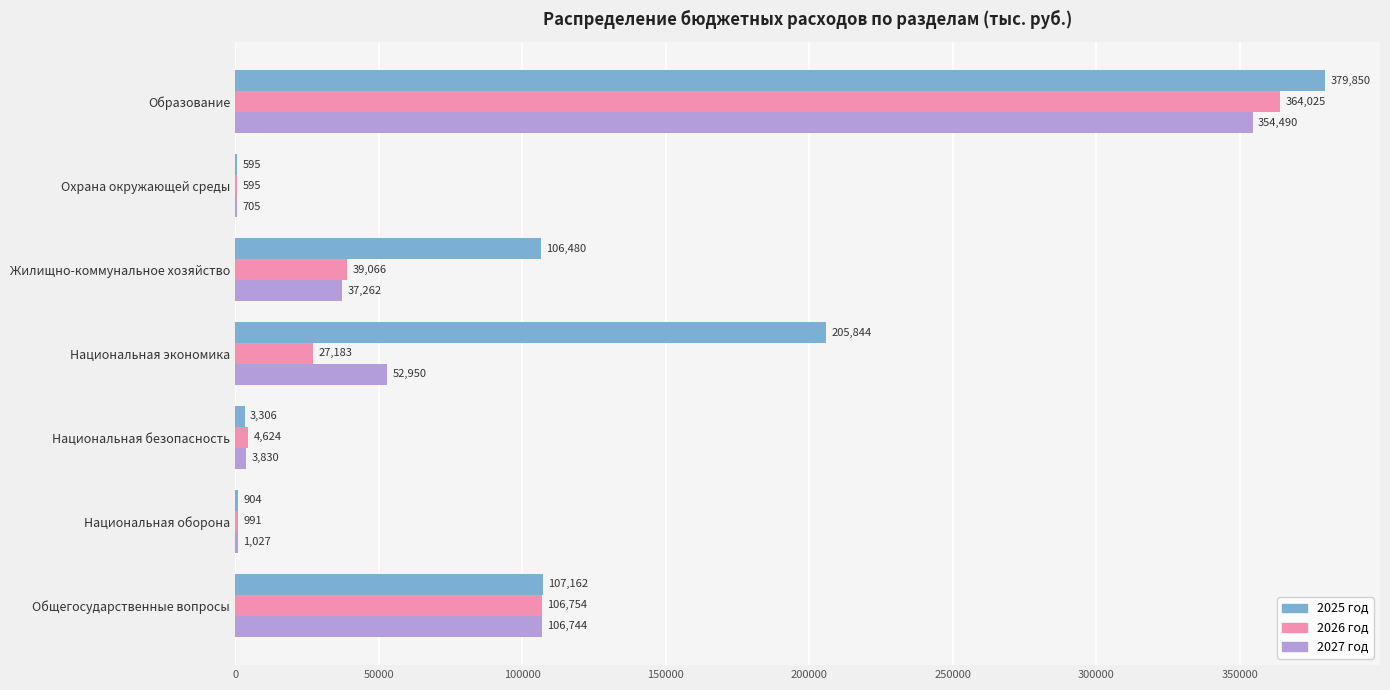

Where is 2026 год nearest to the value 182309?

Общегосударственные вопросы